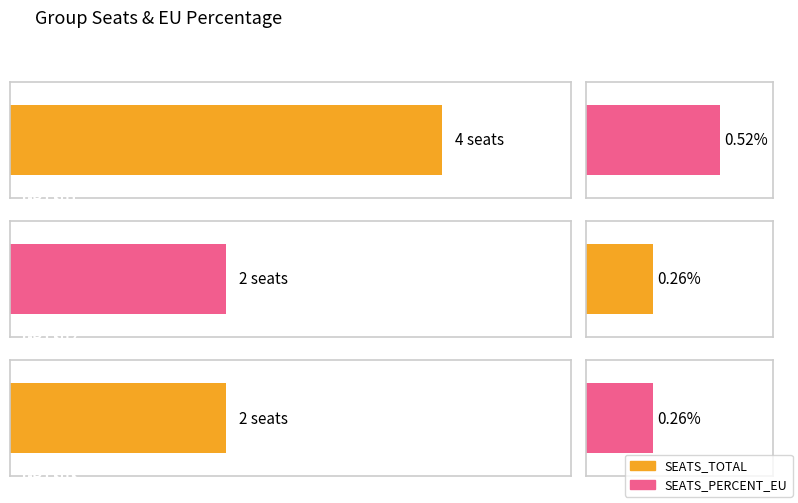

The value of SEATS_TOTAL at GP1304 is 0.0. True or false?

True